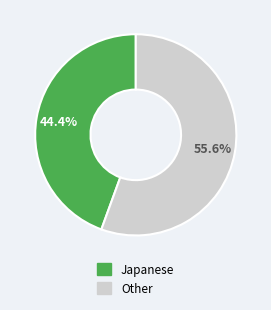

Does any single category account for the majority?

Yes